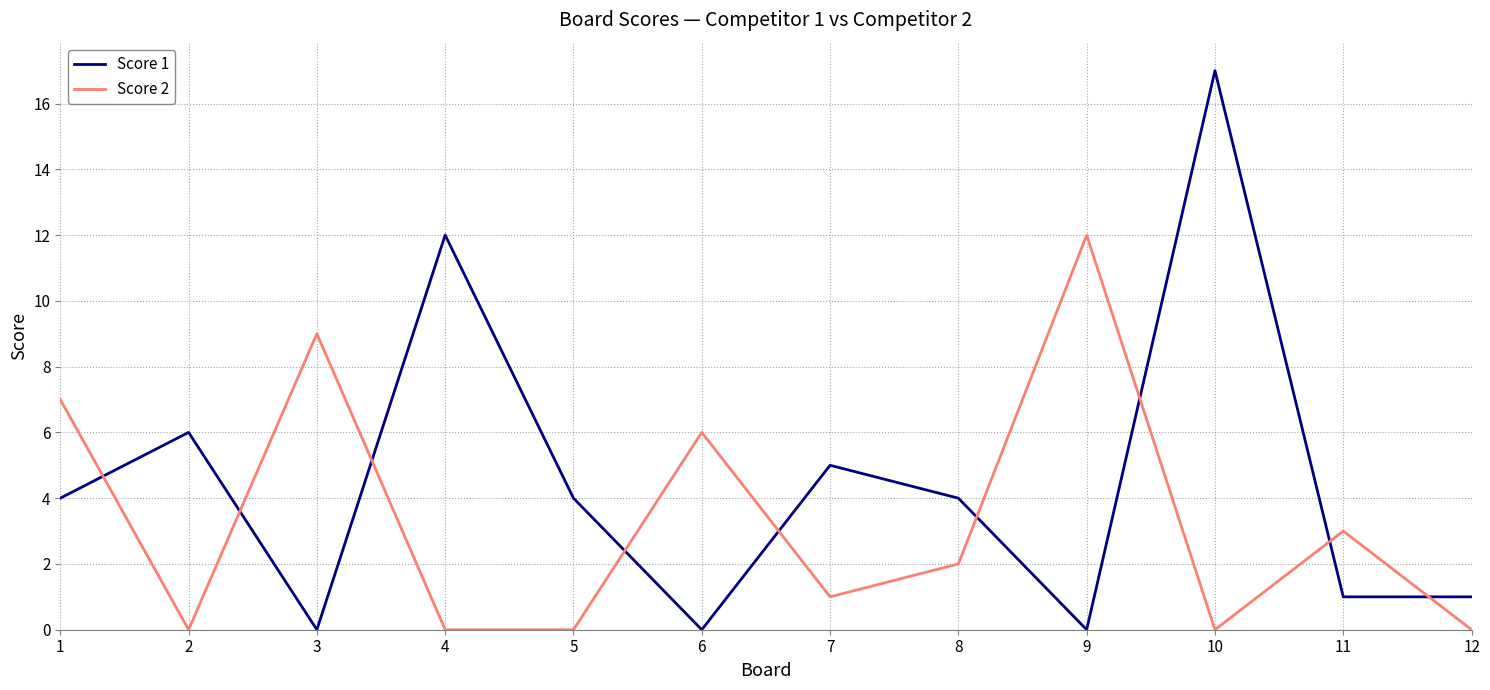

Rank the series at 6 from highest to lowest value.

Score 2, Score 1